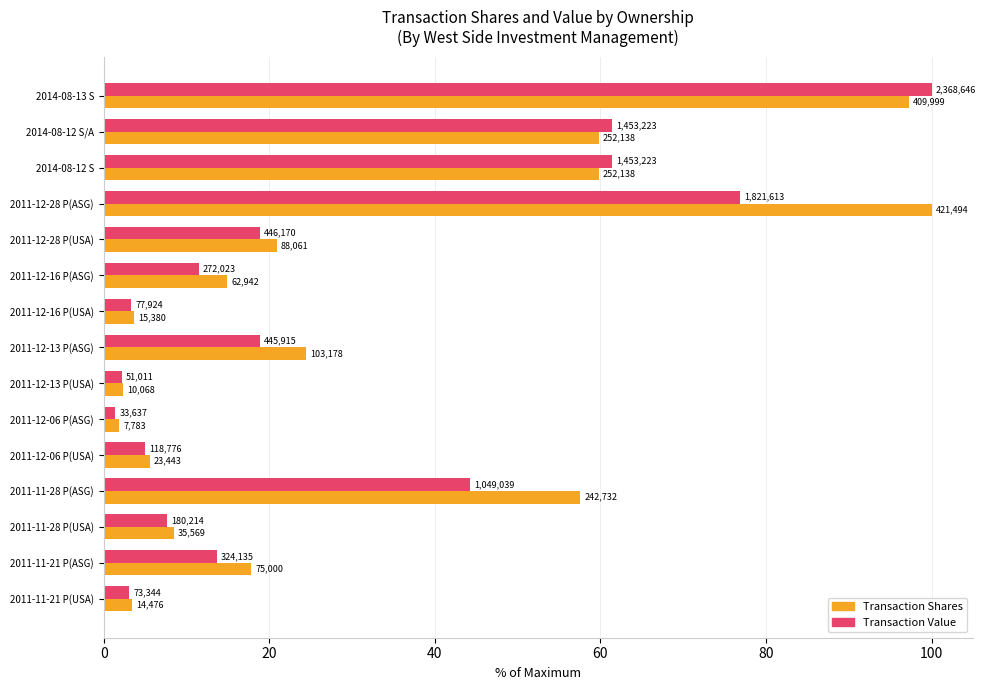

Which series has the widest spread of values?

Transaction Value